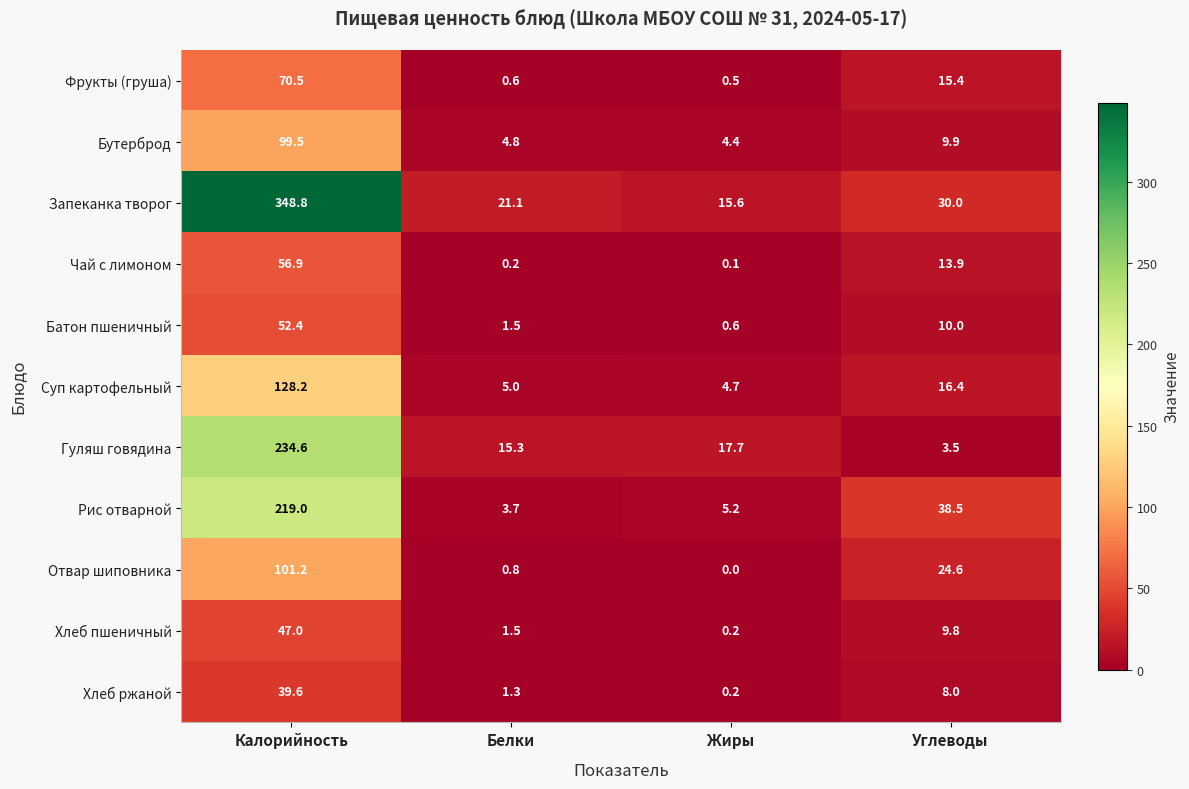

What is the approximate value of Рис отварной at Жиры?

5.2